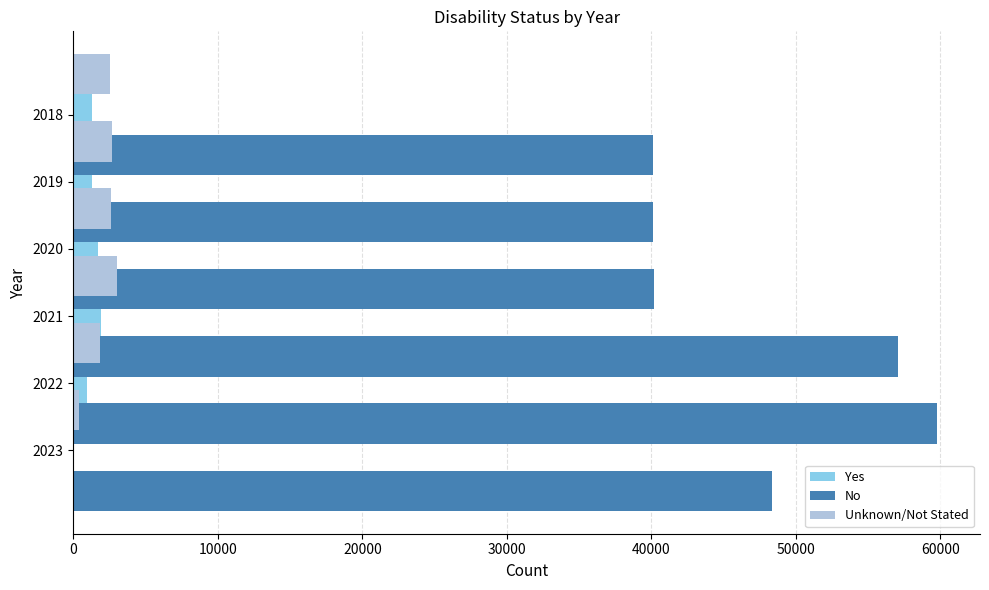

List the series in order of their peak value, lowest first.

Yes, Unknown/Not Stated, No